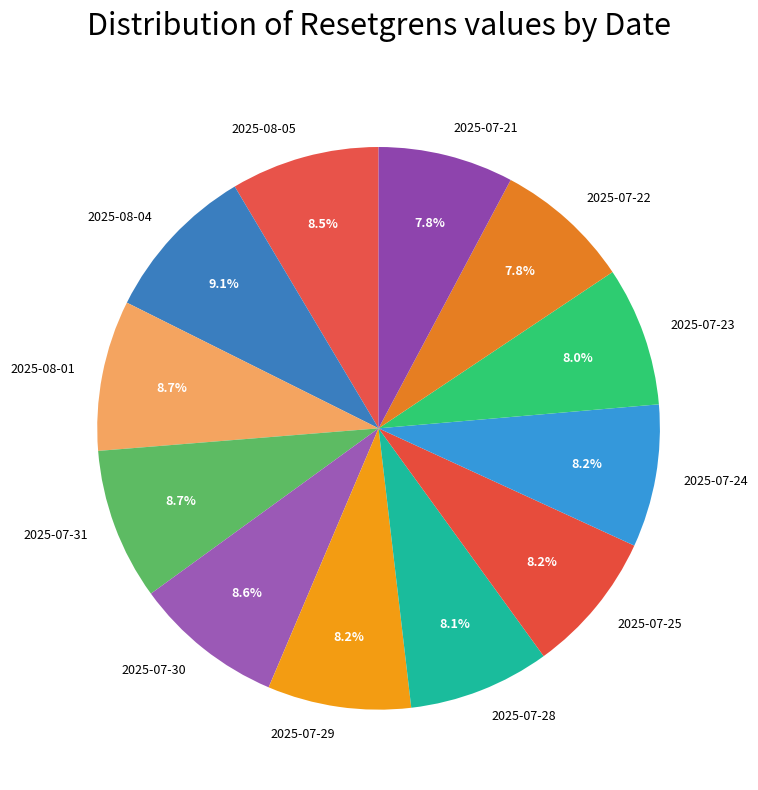

How many slices are in this pie chart?

12